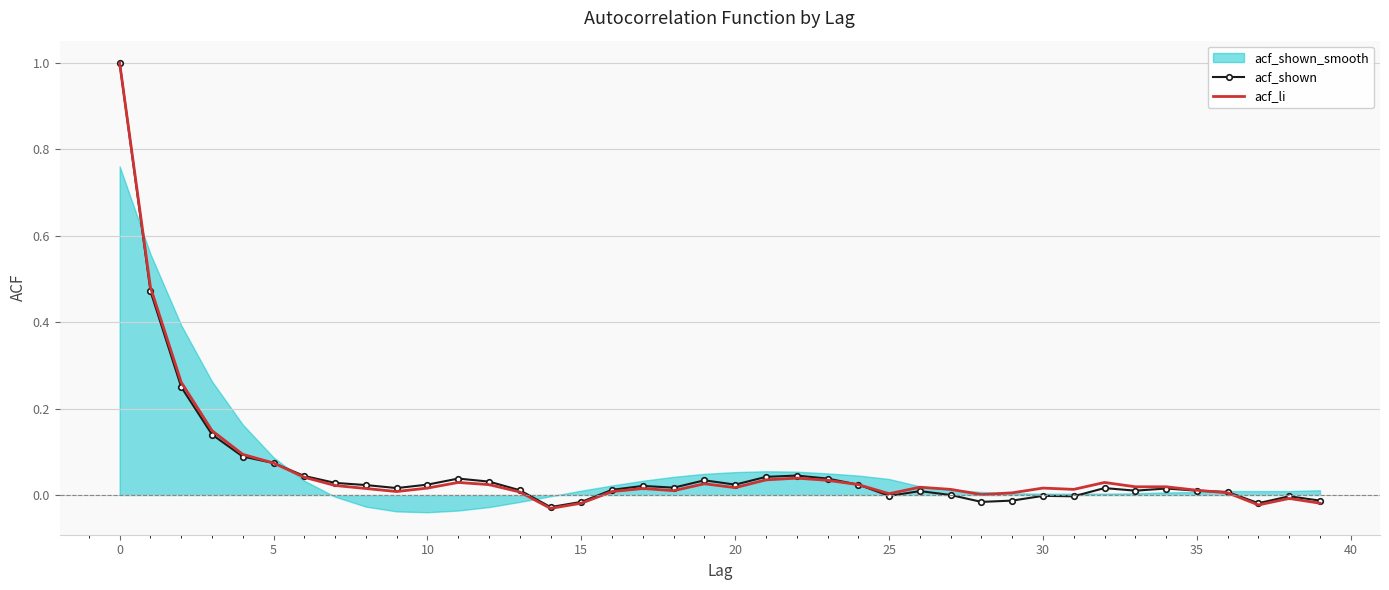

What is the maximum value for acf_li?

1.0